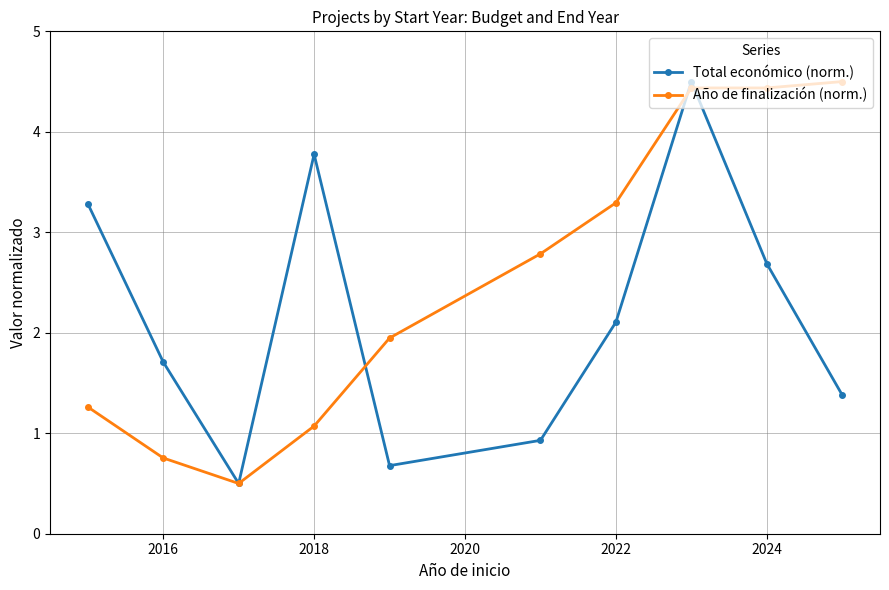

Does the chart have visible grid lines?

Yes